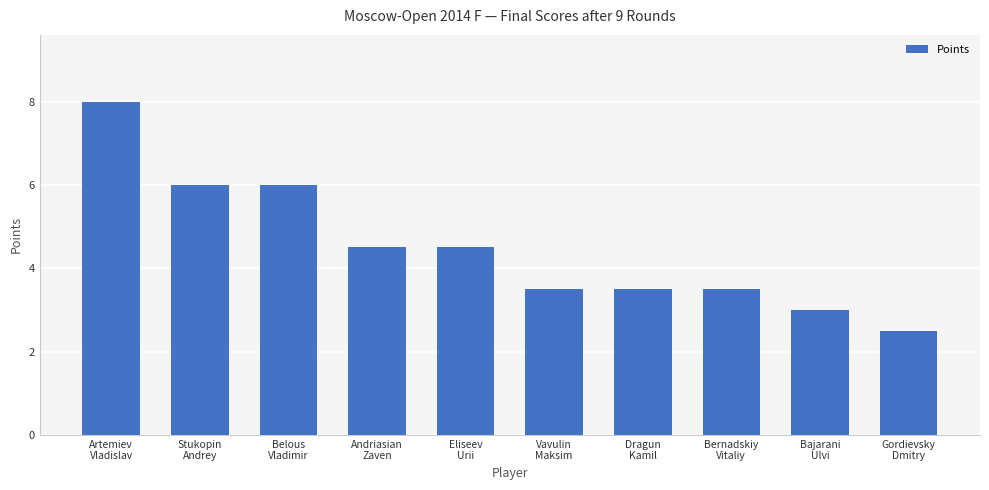

Which category has the highest value across all series?

Artemiev
Vladislav